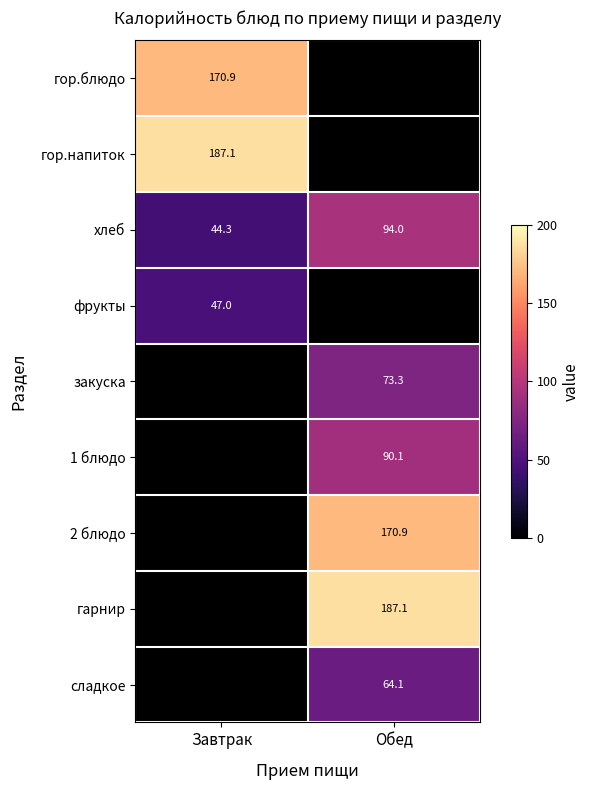

The value of сладкое at Обед is 64.1. True or false?

True